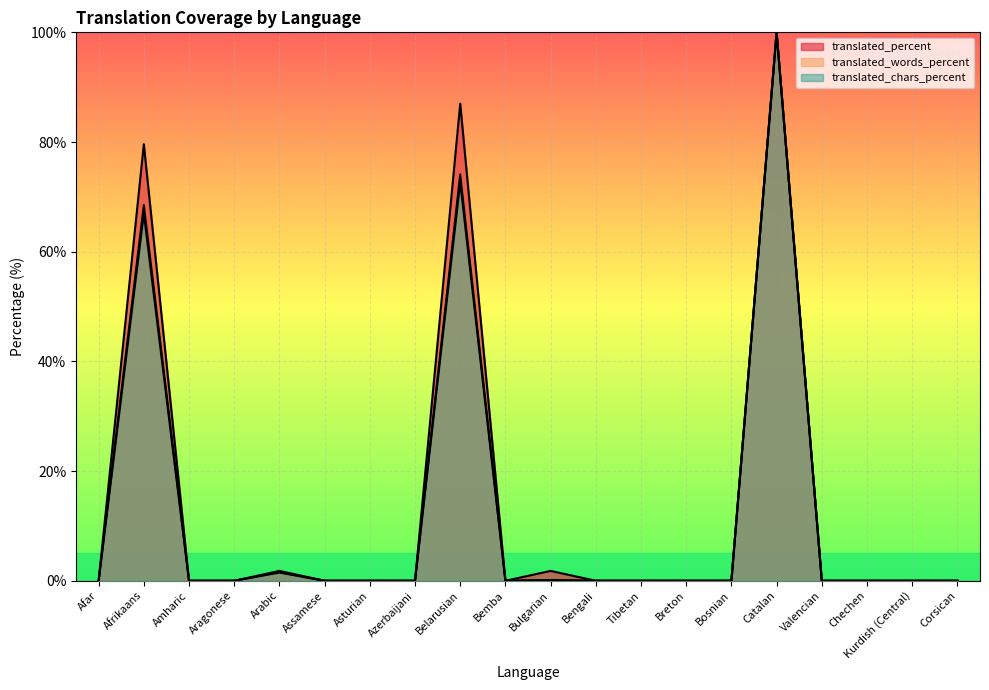

What are all the series names shown in the legend?

translated_percent, translated_words_percent, translated_chars_percent